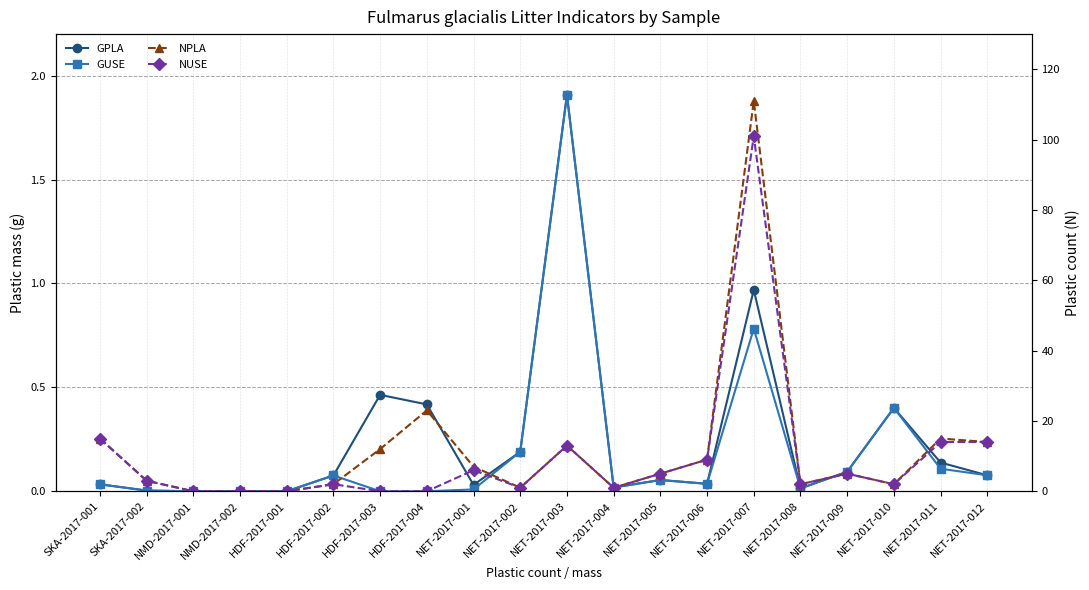

Does the chart display data point markers on the line(s)?

Yes